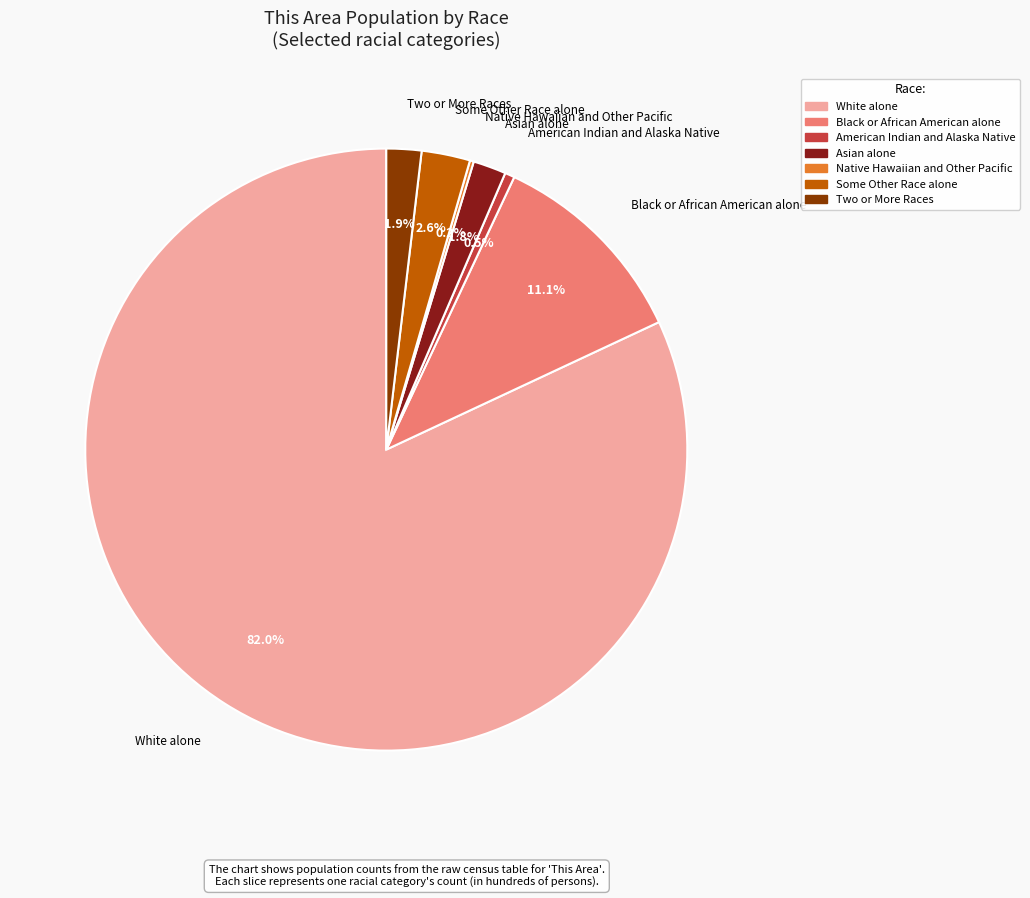

What percentage is NOT represented by Two or More Races?

98.1%